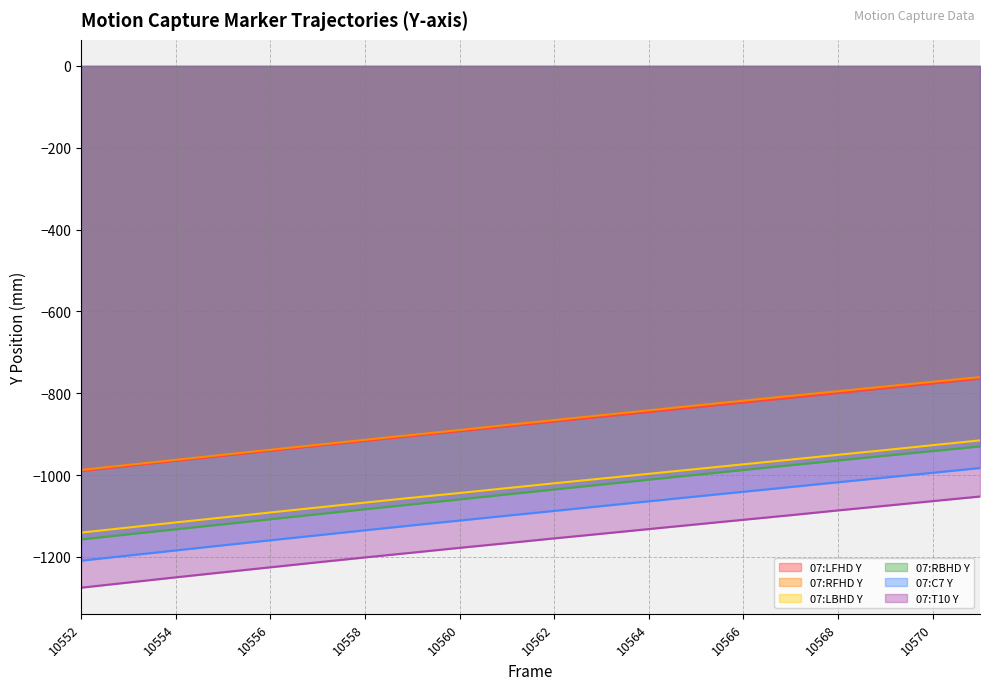

What is the difference between the second highest and second lowest values in the 07:LBHD Y series?

201.3